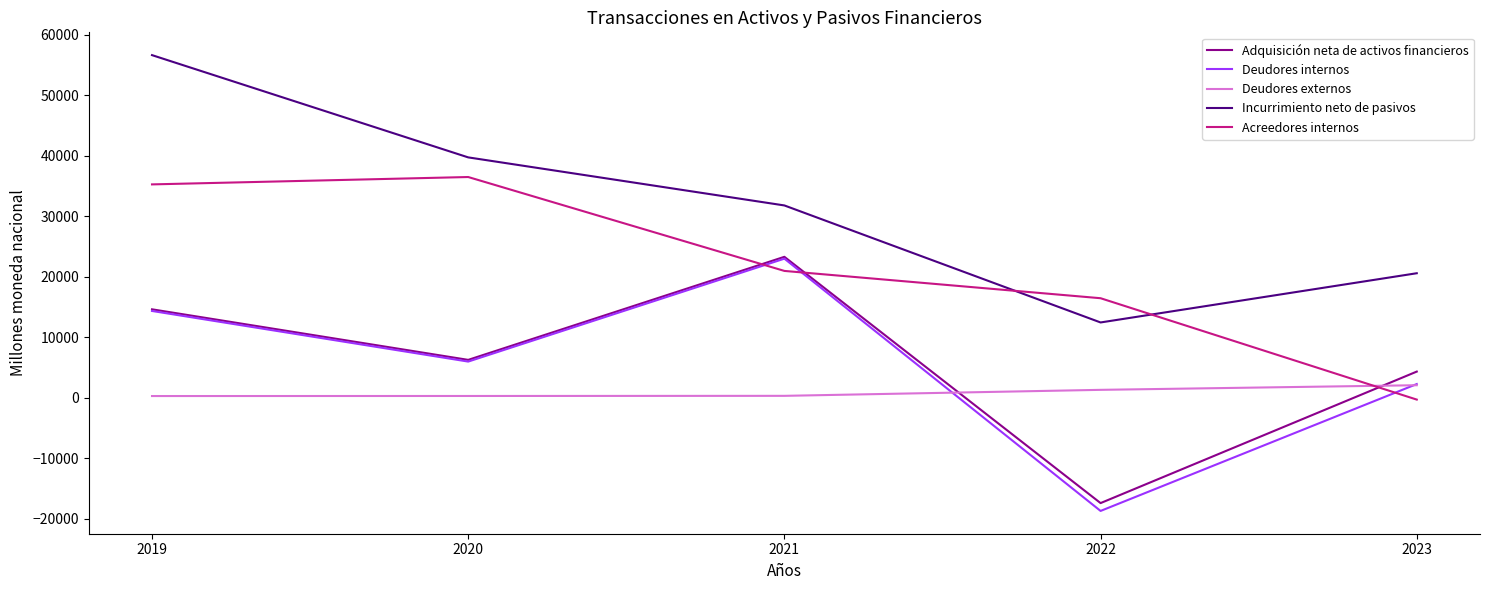

Where is the first local maximum for Acreedores internos?

2020